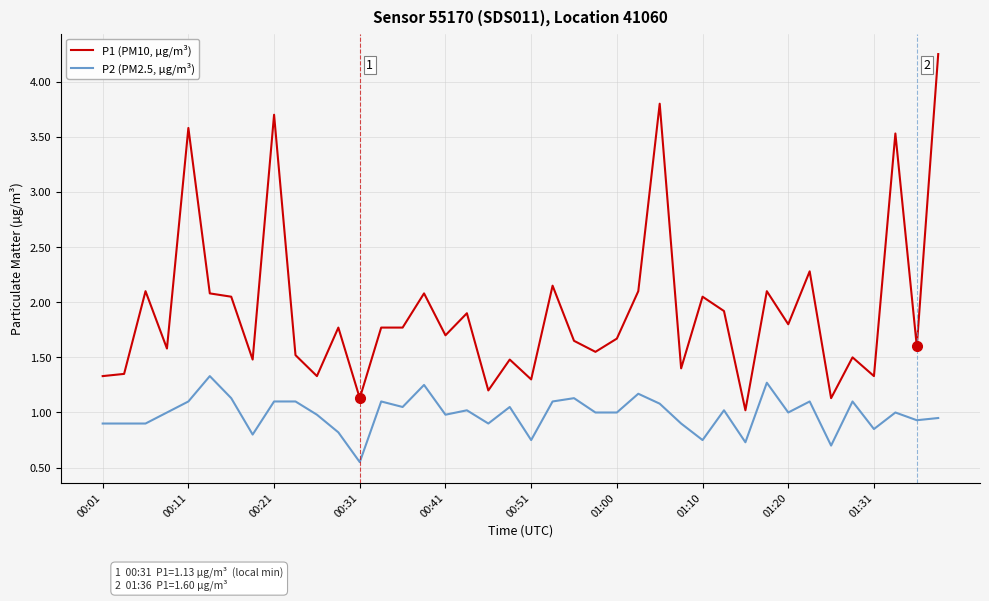

What is the maximum value for P2 (PM2.5, µg/m³)?

1.3